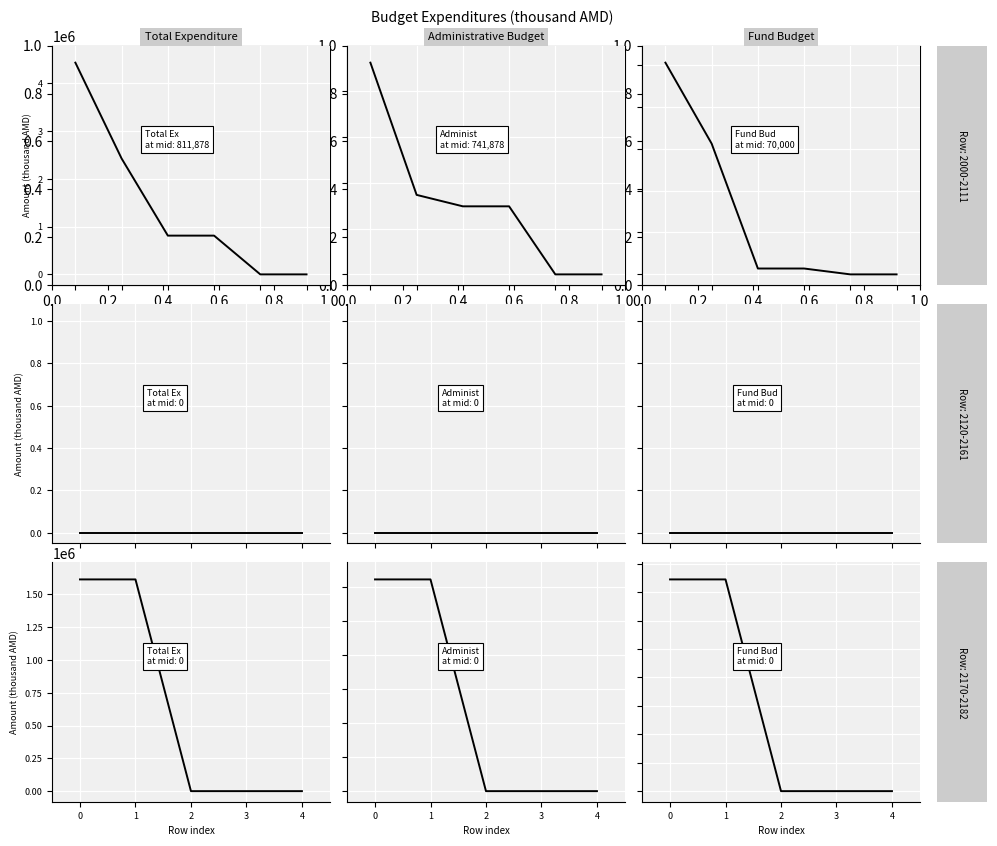

True or false: Fund Budget and Administrative Budget cross at least once.

False